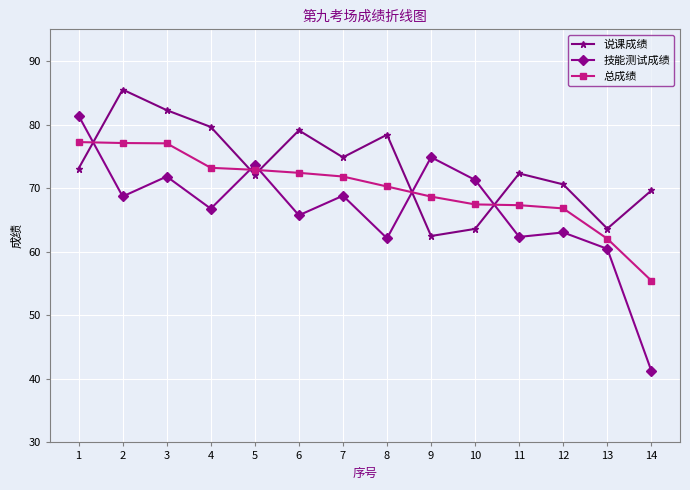

Rank the series by their maximum value, from lowest to highest.

总成绩, 技能测试成绩, 说课成绩